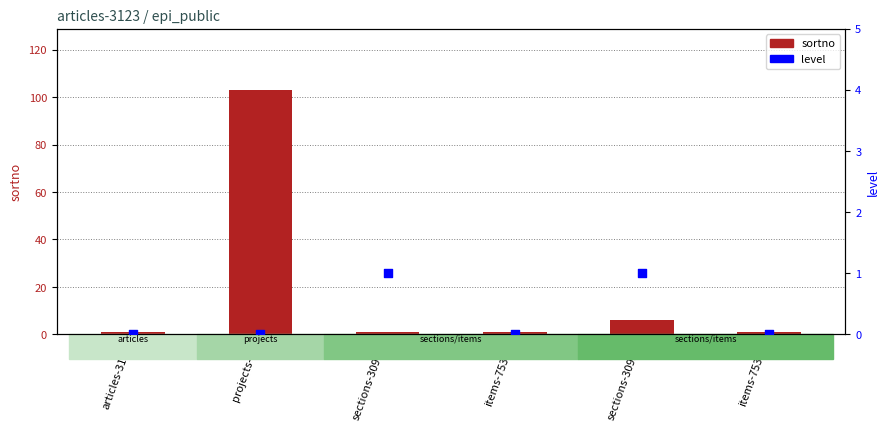

At how many categories does at least one series exceed 67?

1